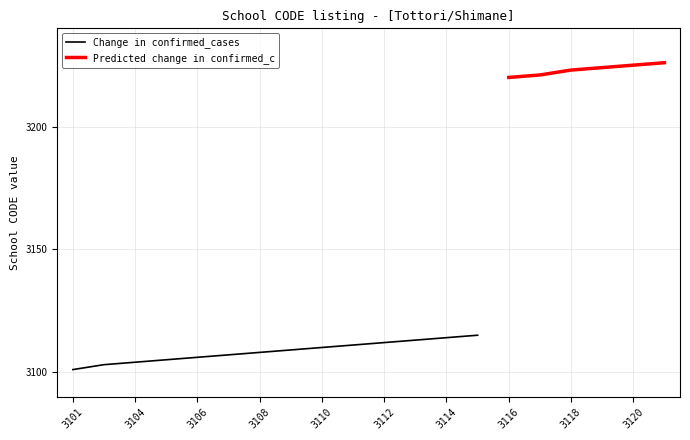

The Change in confirmed_cases series shows 3104 at 3104. True or false?

True